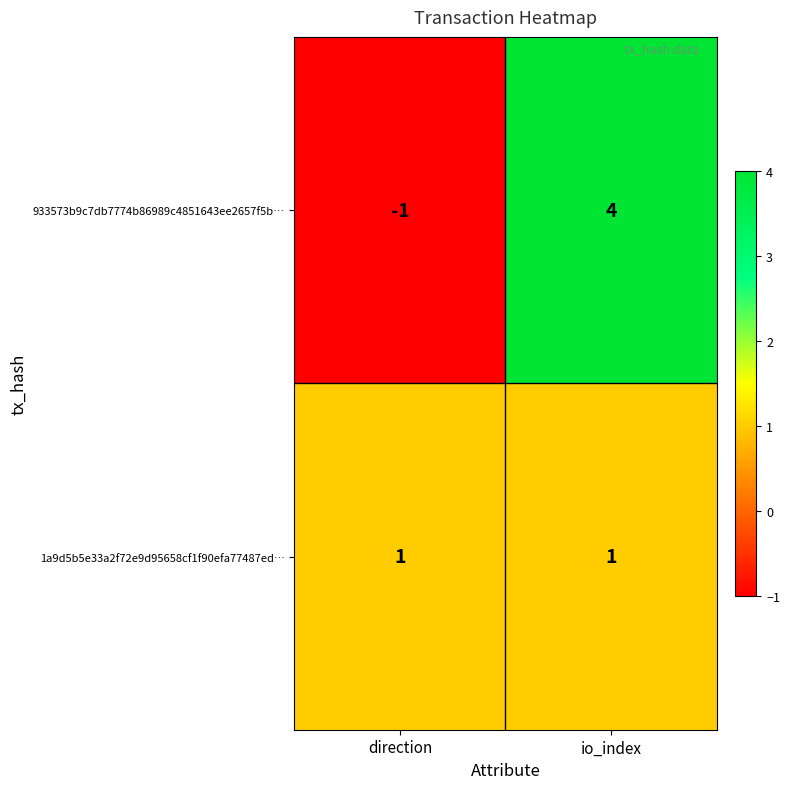

Is it true that 1a9d5b5e33a2f72e9d95658cf1f90efa77487ed… equals 1 at io_index?

True